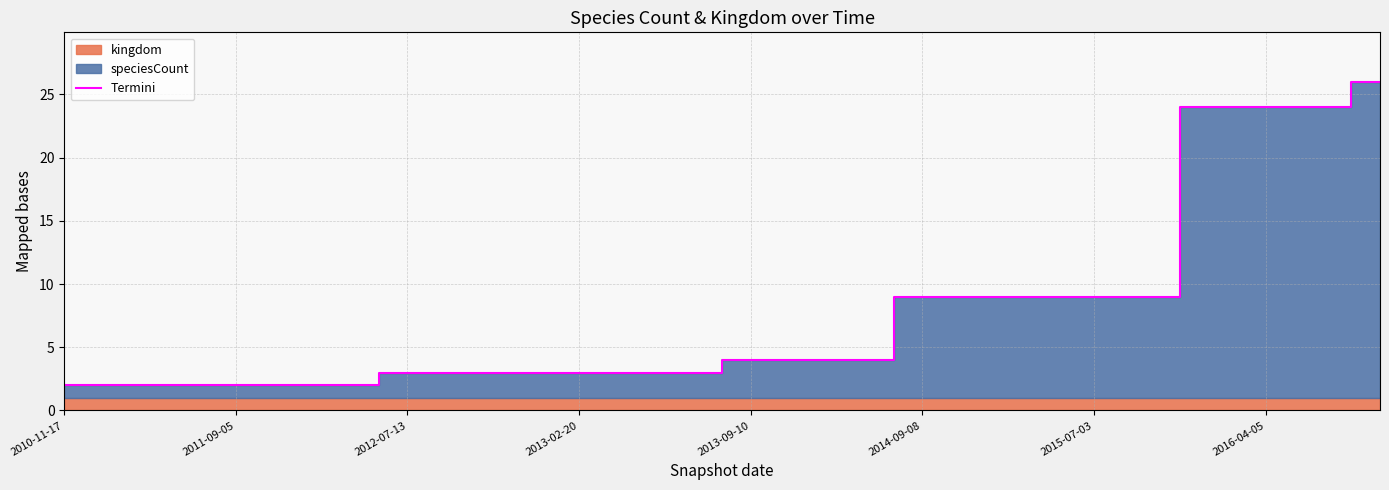

Is it true that Termini equals 5 at 2012-07-13?

False